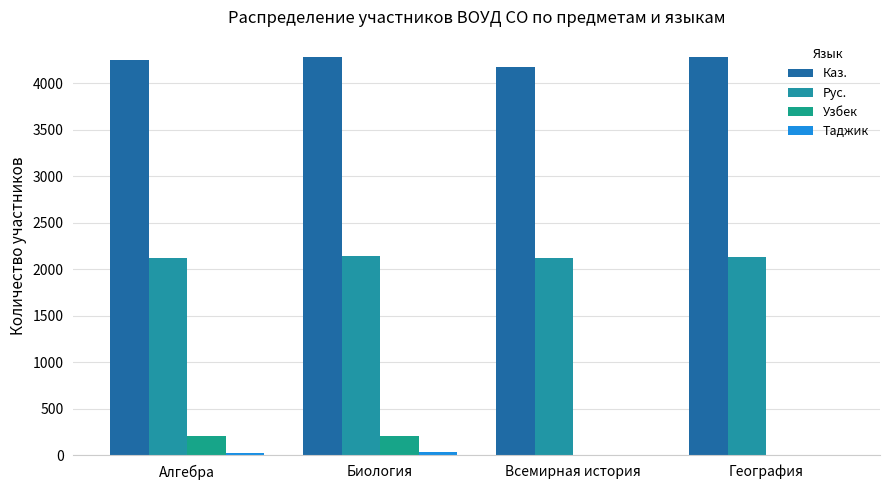

True or false: Таджик has a value of 33 at Алгебра.

False